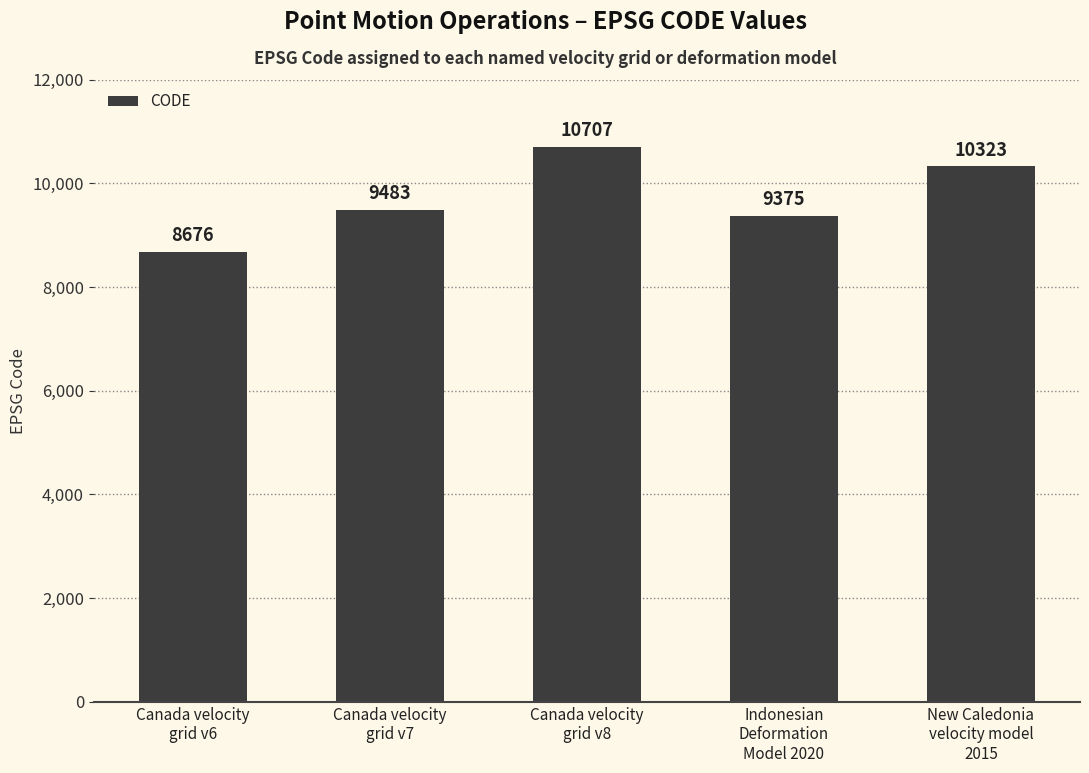

Between Canada velocity
grid v7 and New Caledonia
velocity model
2015, which is larger?

New Caledonia
velocity model
2015